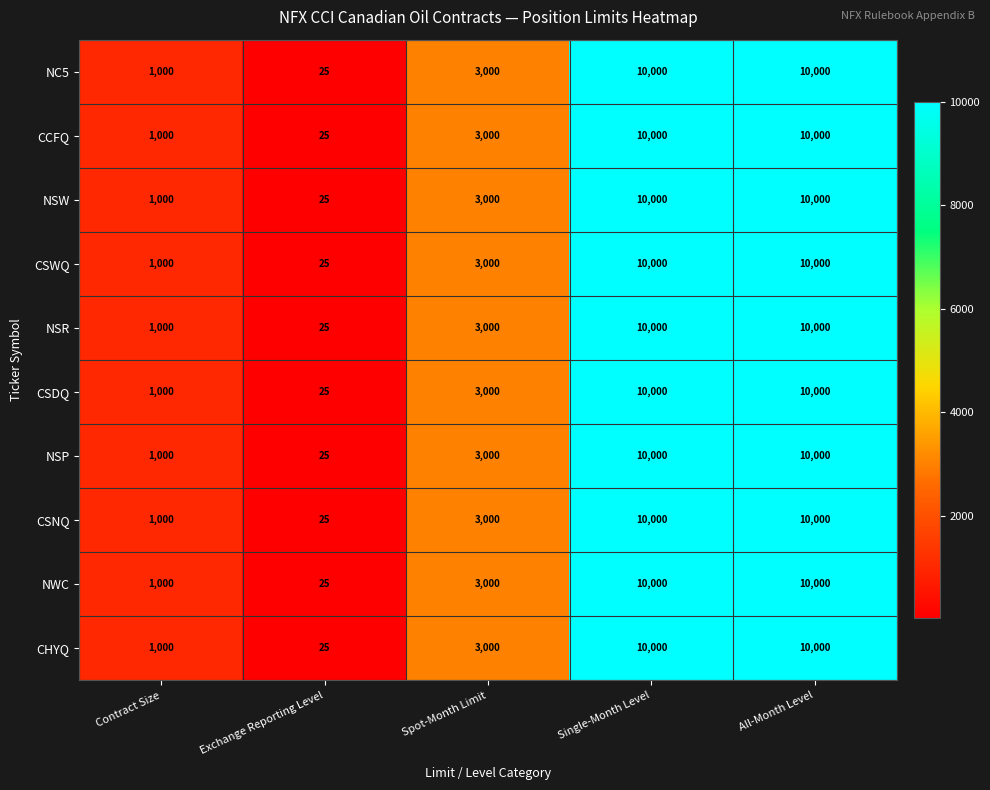

True or false: CSWQ has a value of 10000 at All-Month Level.

True